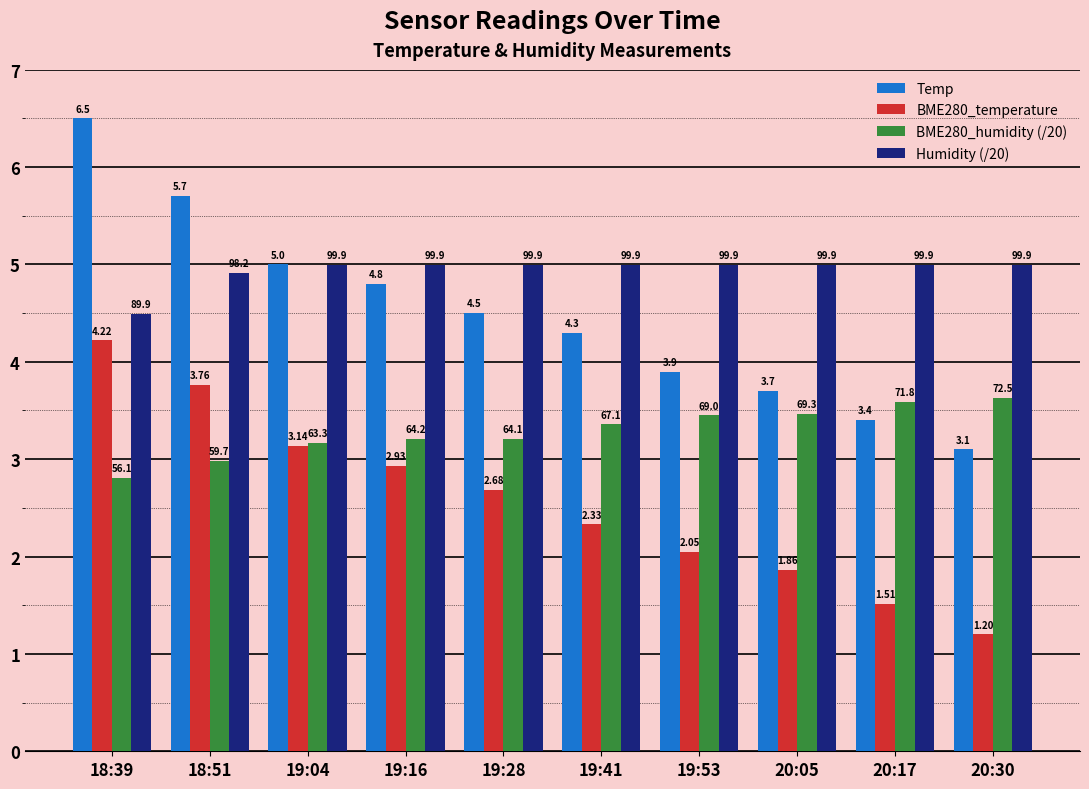

What is the lowest value of the Temp series?

3.1